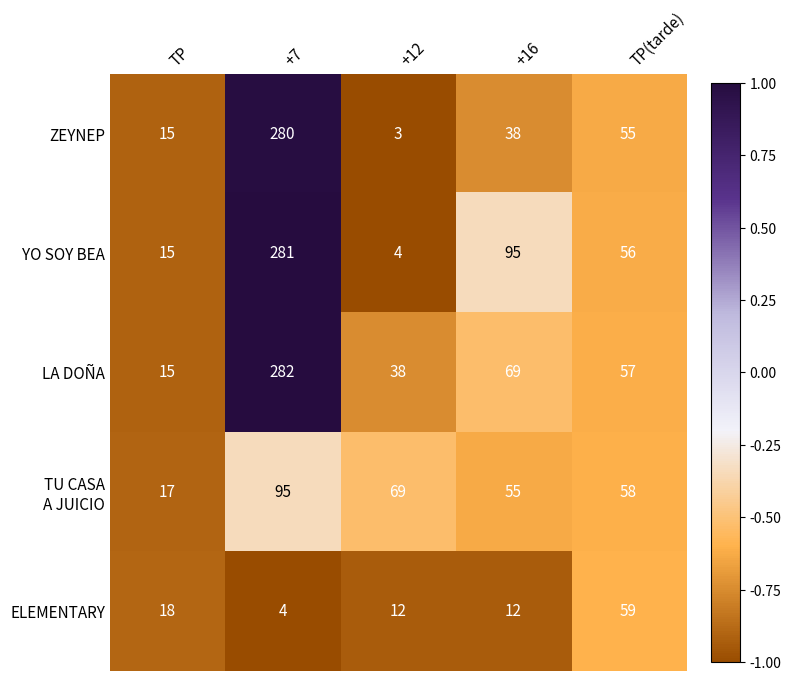

Which series changed the most between TP and +16?

YO SOY BEA